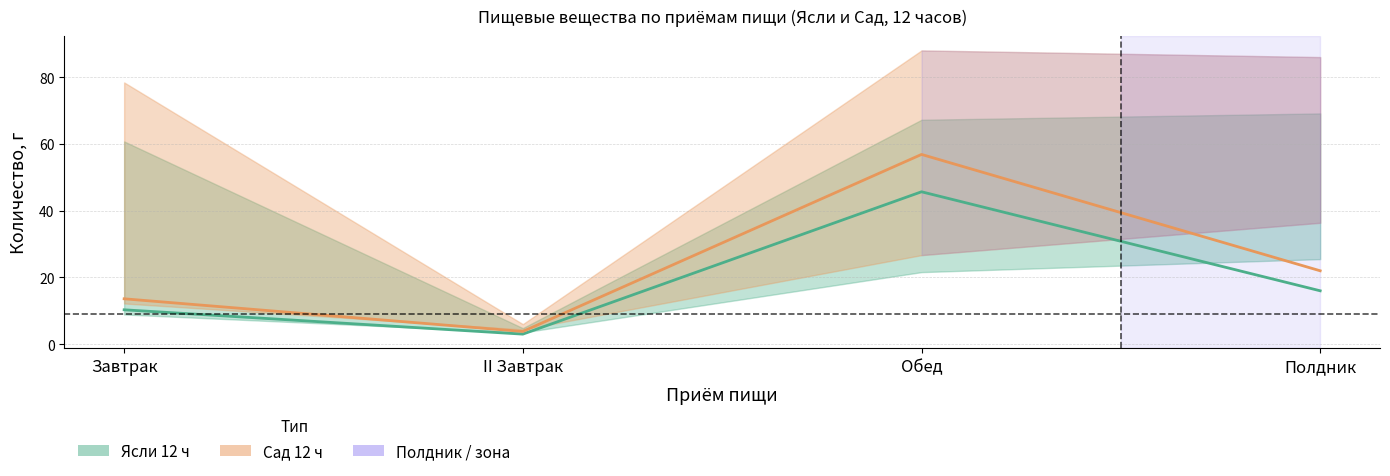

Reading right to left, transcribe all the data shown in this chart.

Ясли 12 ч — Жиры, г: Полдник=16.0	Обед=45.7	II Завтрак=3.0	Завтрак=10.3
Сад 12 ч — Жиры, г: Полдник=22.0	Обед=56.9	II Завтрак=3.8	Завтрак=13.6